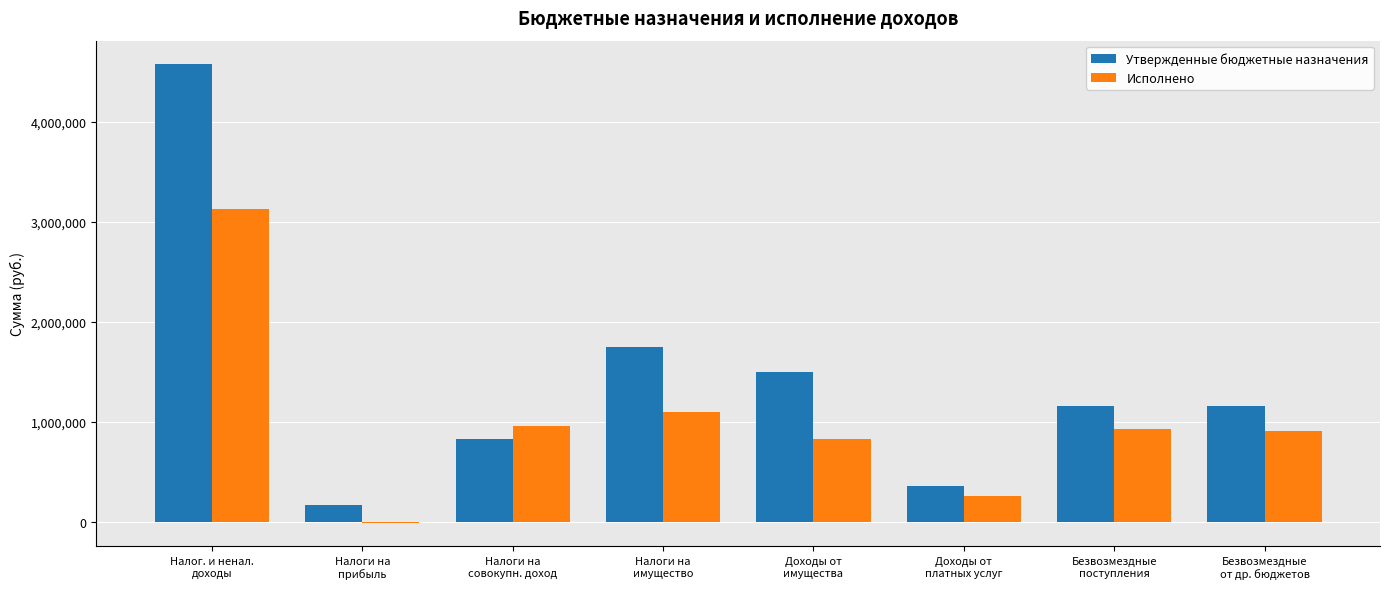

At which label does Исполнено reach its minimum?

Налоги на
прибыль